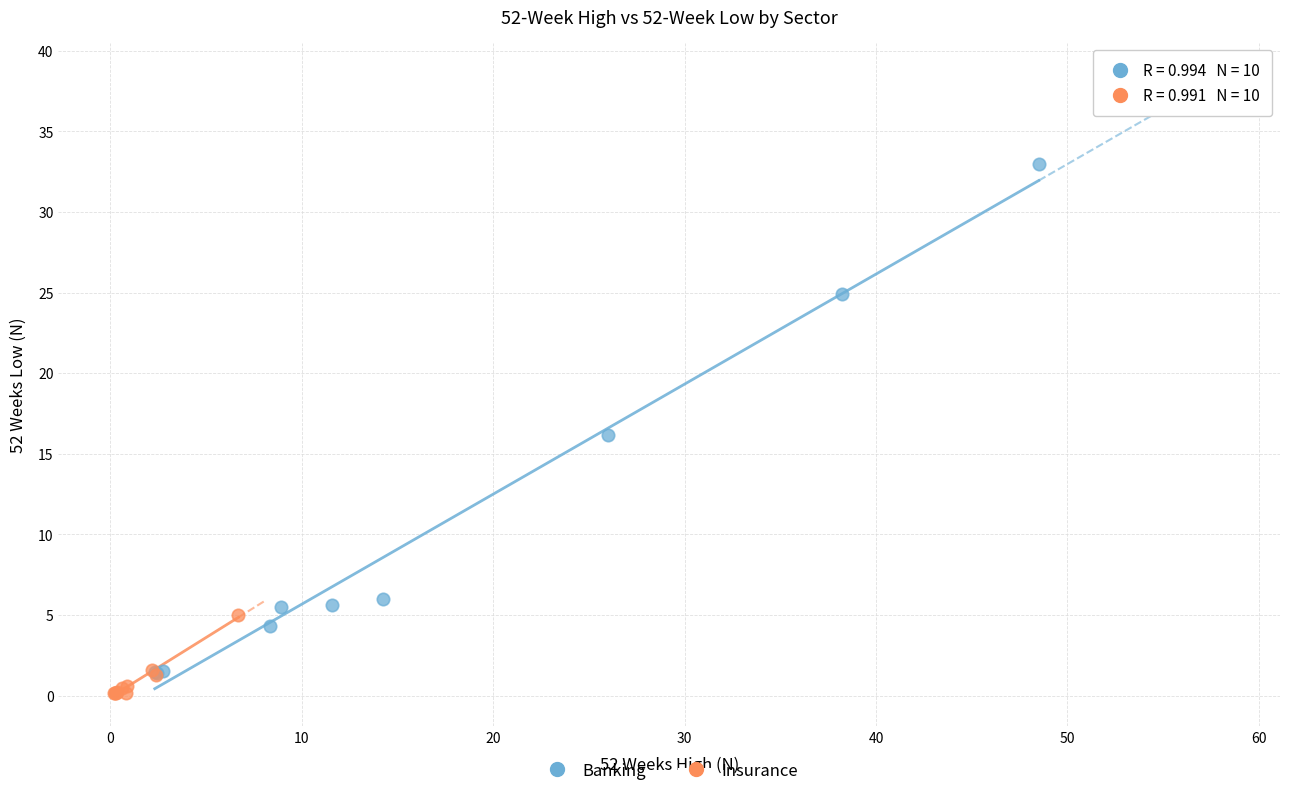

Which series contains the lowest Y value?

Insurance